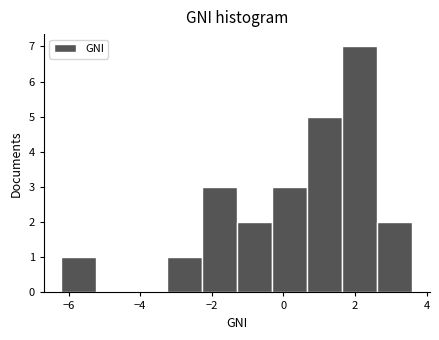

How tall is the bar that spans 0.66 to 1.64 on the x-axis? Neither the bar edges nor the heights are printed on the chart, so give them approximately, as read against the axes.

5